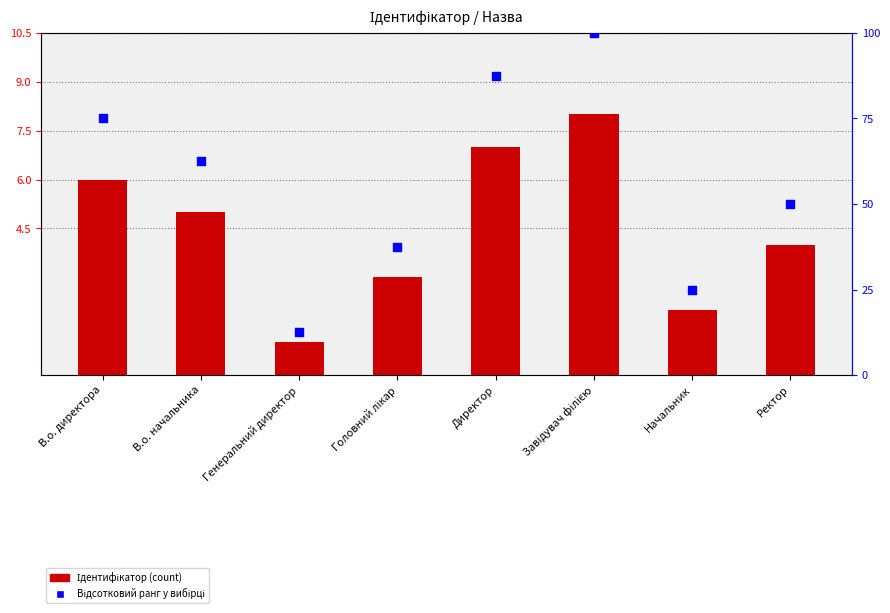

At which category is the sum across all series the highest?

Завідувач філією